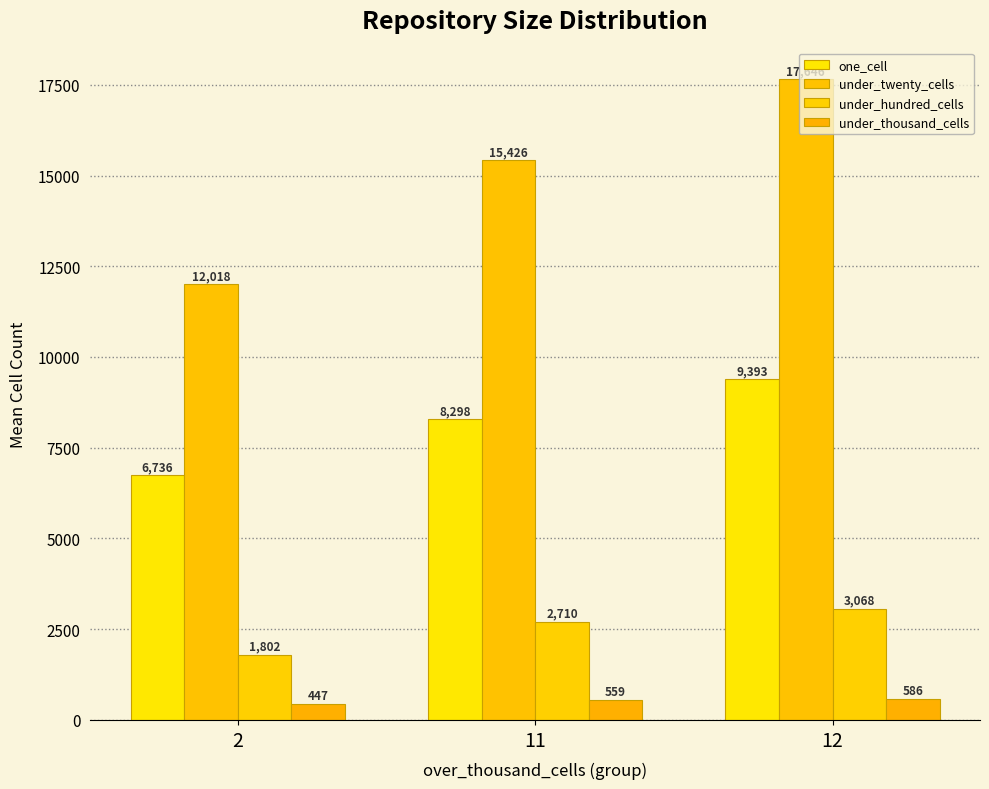

At 2, list the series in order from smallest to largest.

under_thousand_cells, under_hundred_cells, one_cell, under_twenty_cells